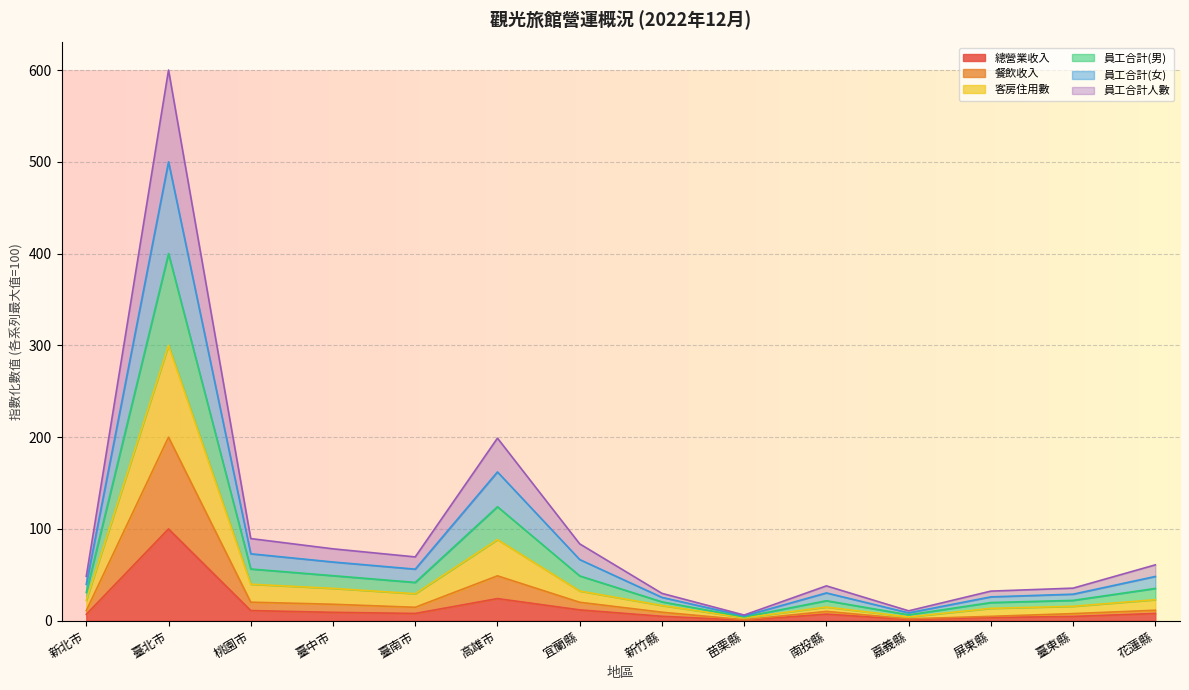

At 新竹縣, list the series in order from smallest to largest.

總營業收入, 餐飲收入, 員工合計人數, 員工合計(女), 員工合計(男), 客房住用數